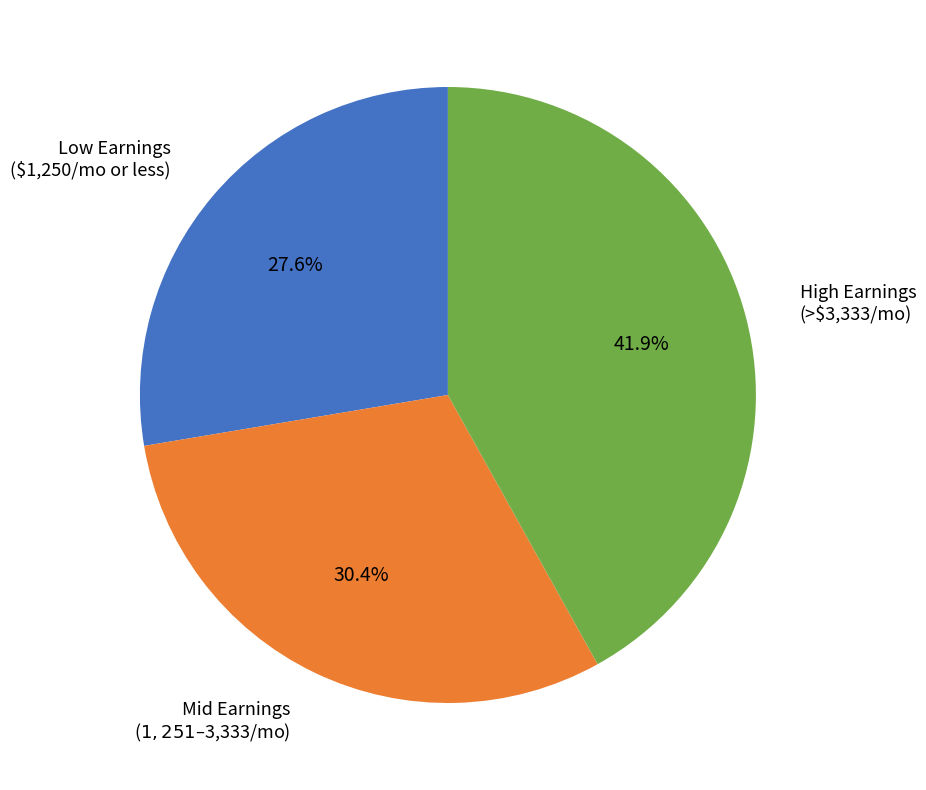

Rank the categories by value from highest to lowest.

High Earnings (>$3,333/mo), Mid Earnings ($1,251–$3,333/mo), Low Earnings ($1,250/mo or less)